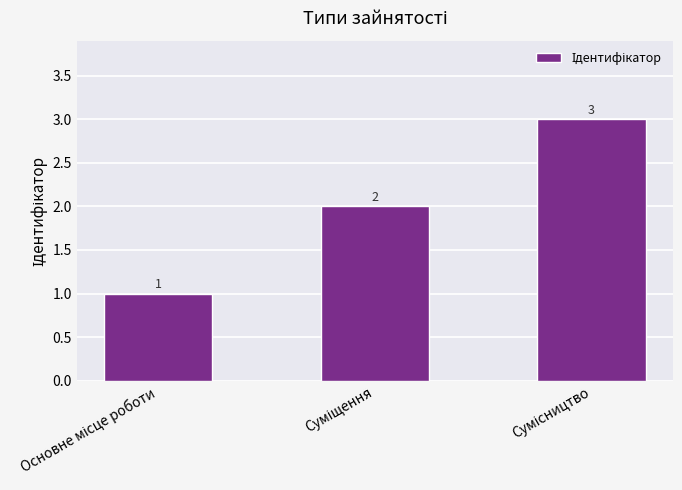

What is the value of the 2nd bar from the left?

2